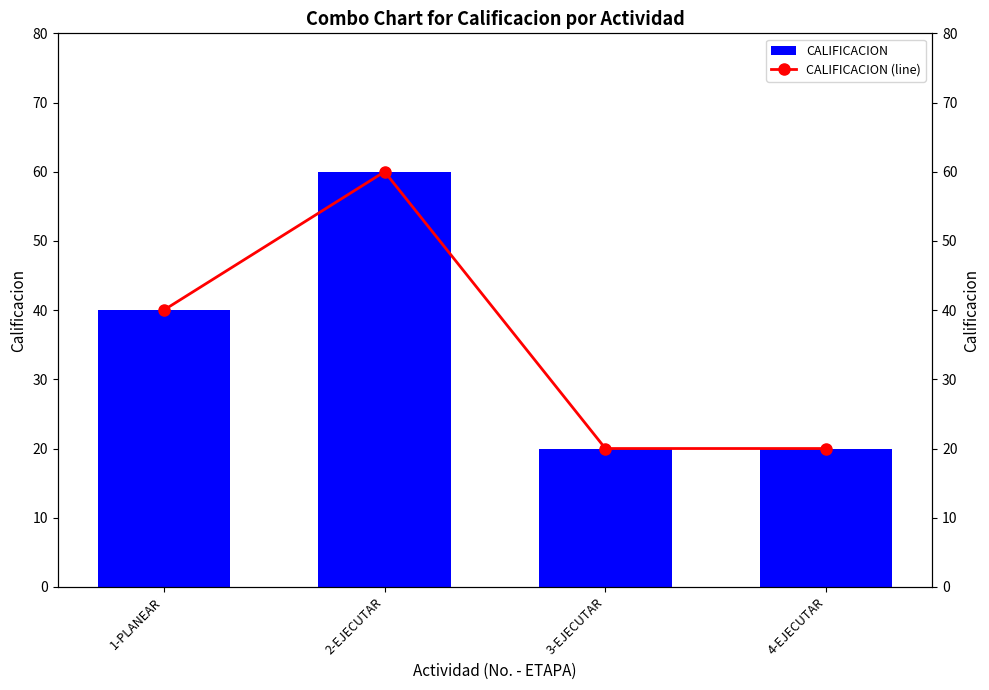

List the series in order of their peak value, highest first.

CALIFICACION, CALIFICACION (line)